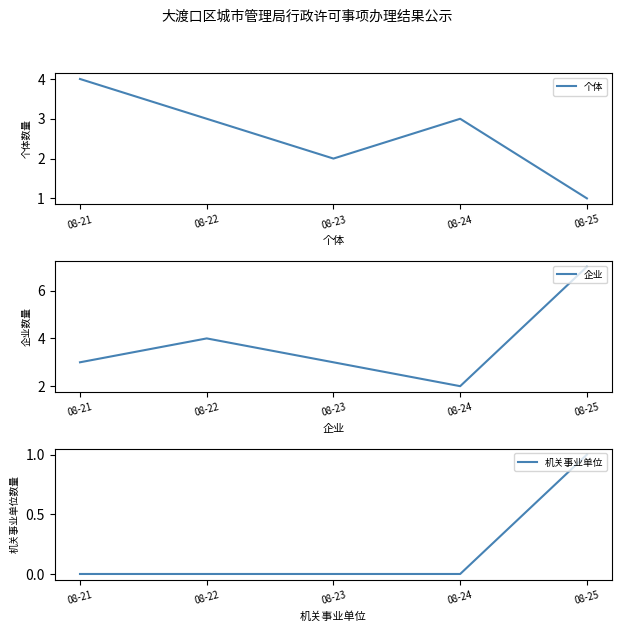

The 企业 series shows 3 at 08-24. True or false?

False